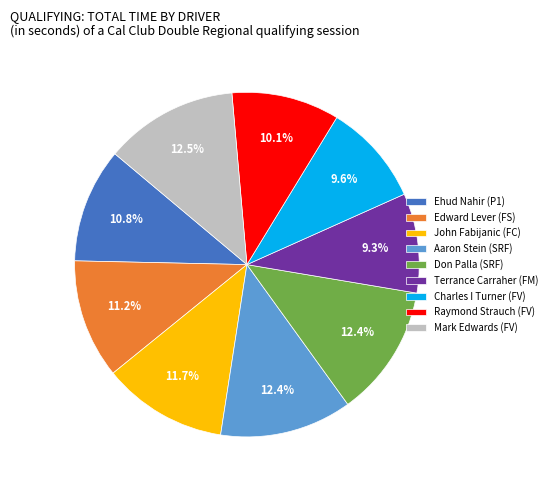

To the nearest percent, what portion does Terrance Carraher (FM) represent?

9%